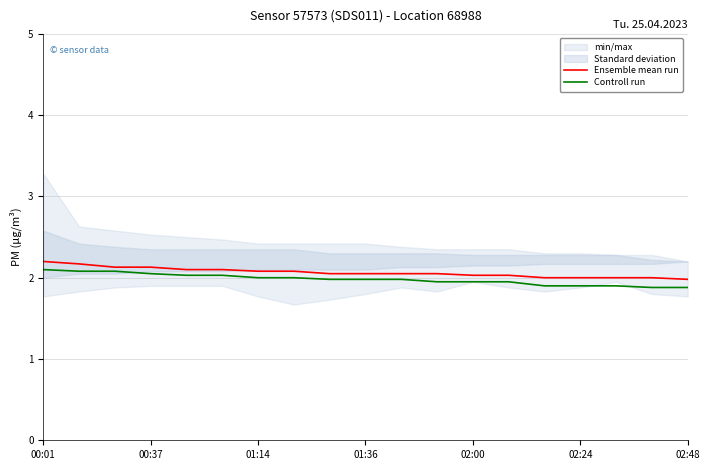

Reading left to right, extract all data points from this chart.

Ensemble mean run: 2.2	2.2	2.1	2.1	2.1	2.1	2.1	2.1	2.0	2.0	2.0	2.0	2.0	2.0	2.0	2.0	2.0	2.0	2.0
Controll run: 2.1	2.1	2.1	2.0	2.0	2.0	2.0	2.0	2.0	2.0	2.0	1.9	1.9	1.9	1.9	1.9	1.9	1.9	1.9